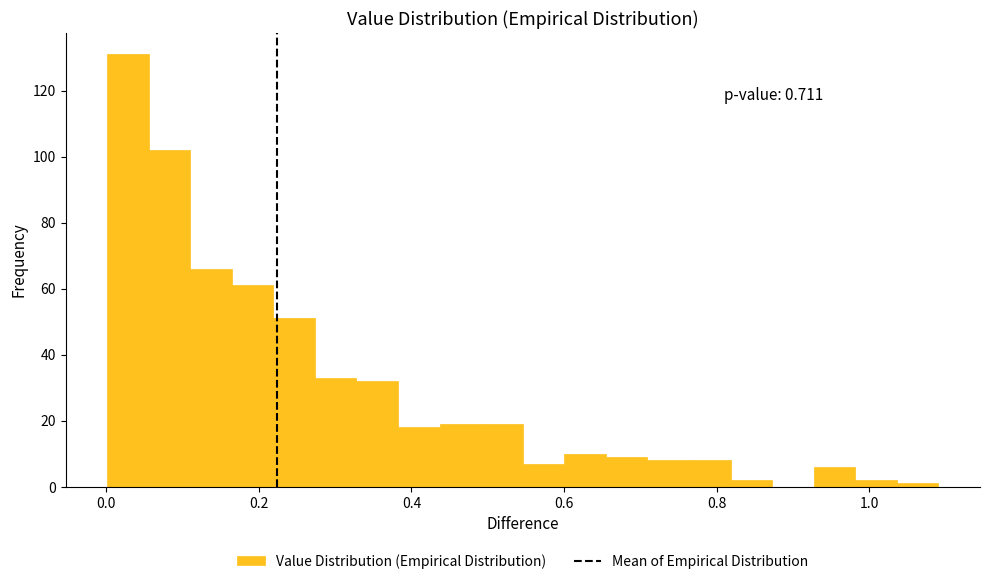

Around what value on the x-axis is the tallest bar? Give the approximate position of its centre, as read against the axis.

0.02